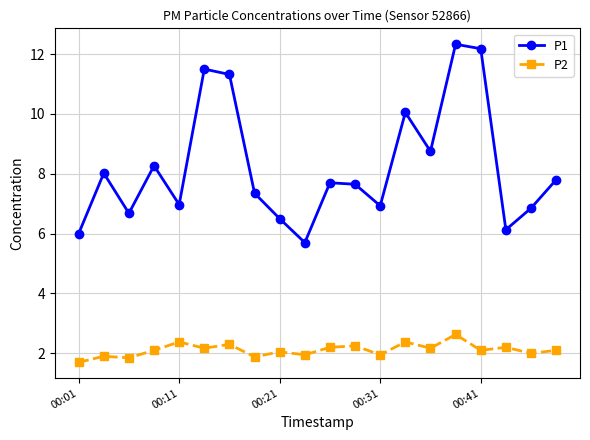

True or false: P2 has more than 0 interior local peaks.

True